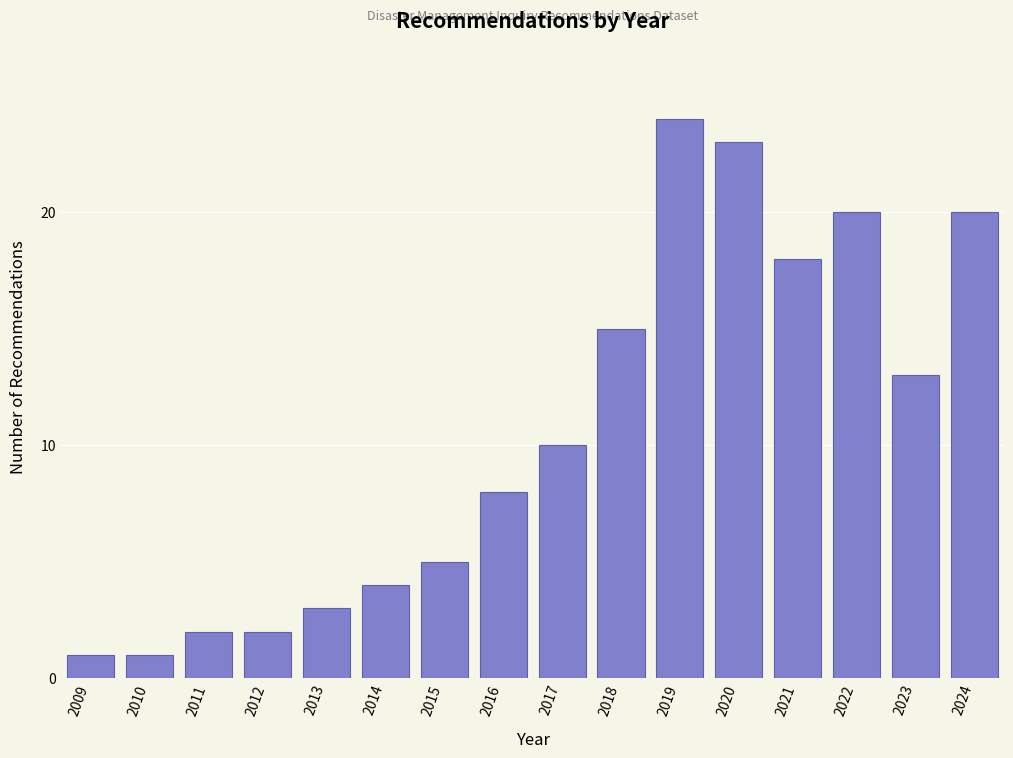

Reading left to right, list all the values displayed in this chart.

2009=1	2010=1	2011=2	2012=2	2013=3	2014=4	2015=5	2016=8	2017=10	2018=15	2019=24	2020=23	2021=18	2022=20	2023=13	2024=20